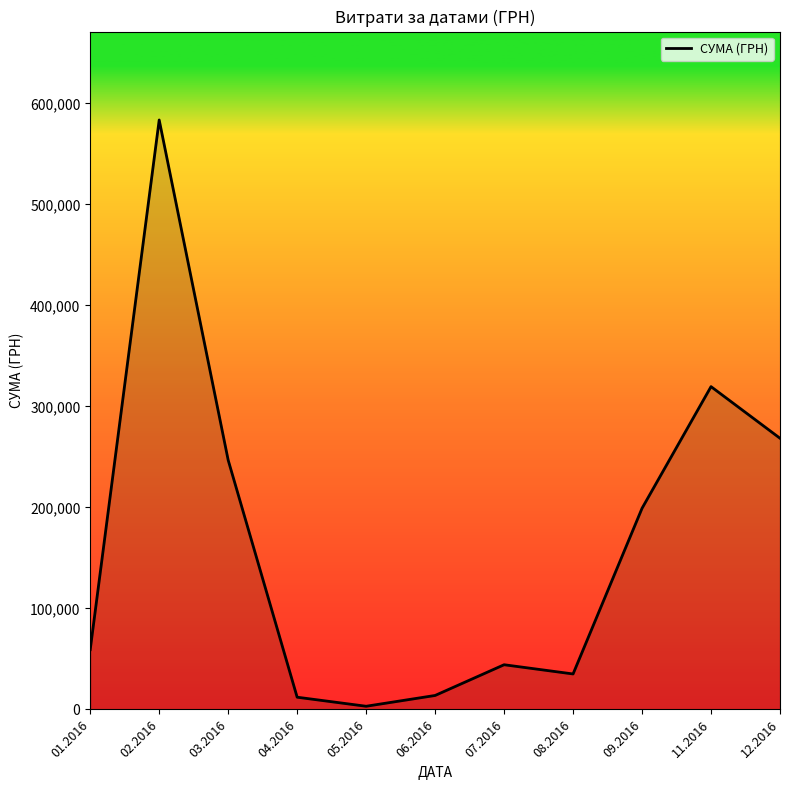

Where does the data first go above 59222?

01.2016